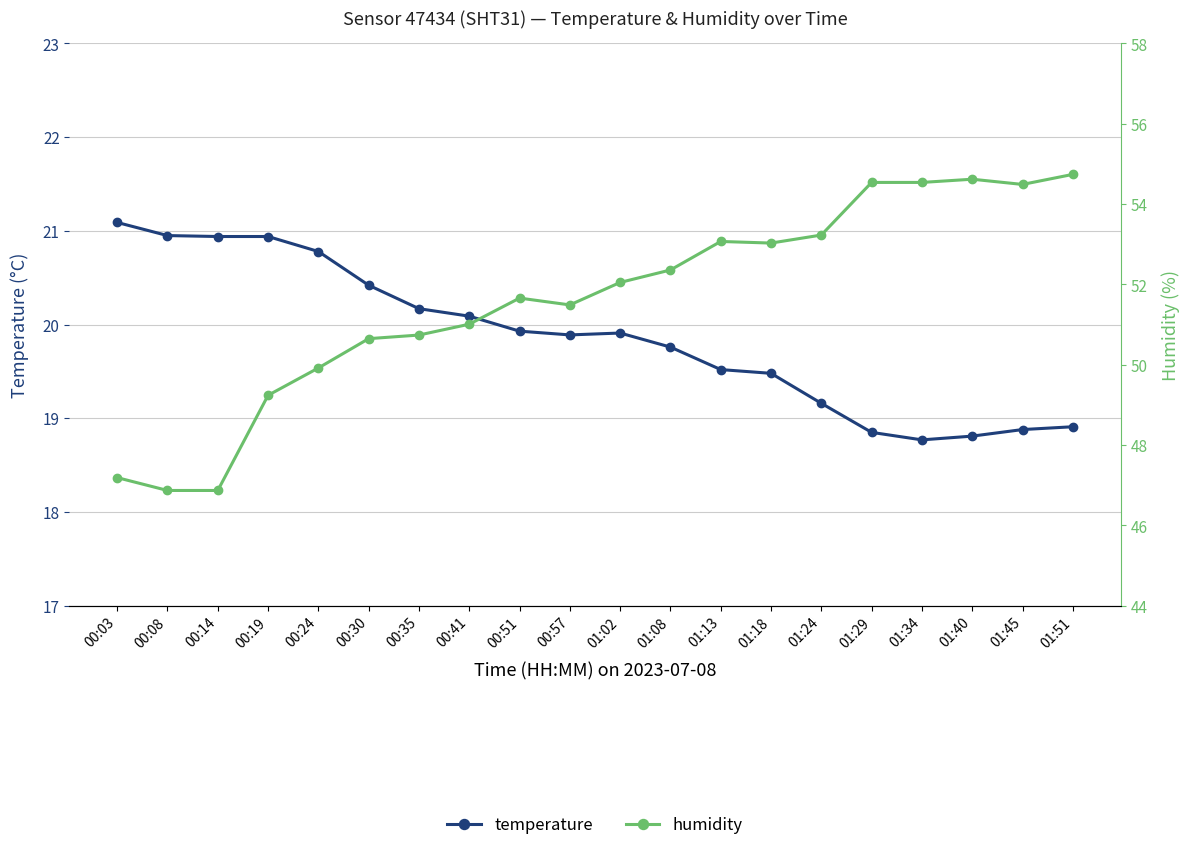

What is the difference between the highest and lowest values at 00:14?

25.9